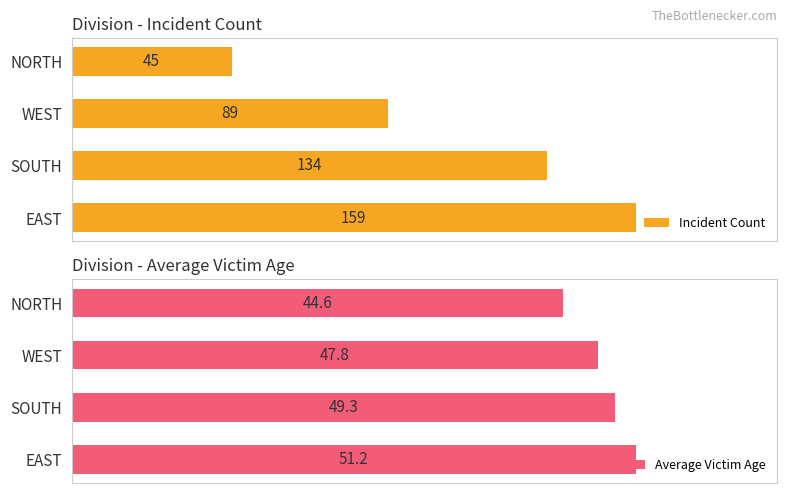

Rank the categories by Incident Count value from lowest to highest.

NORTH, WEST, SOUTH, EAST